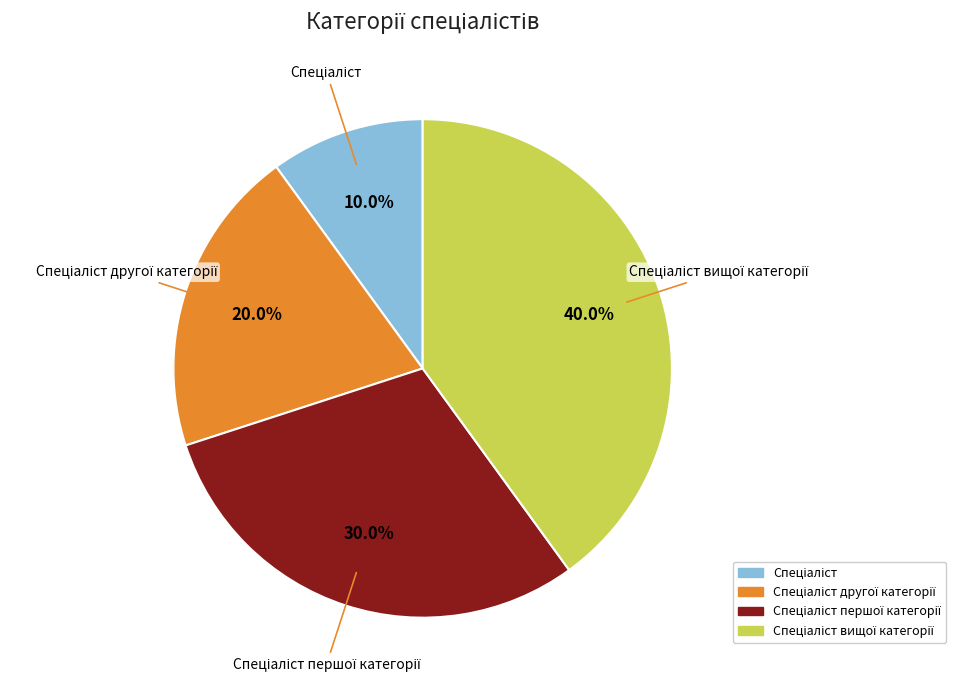

Is there a majority slice in this chart?

No